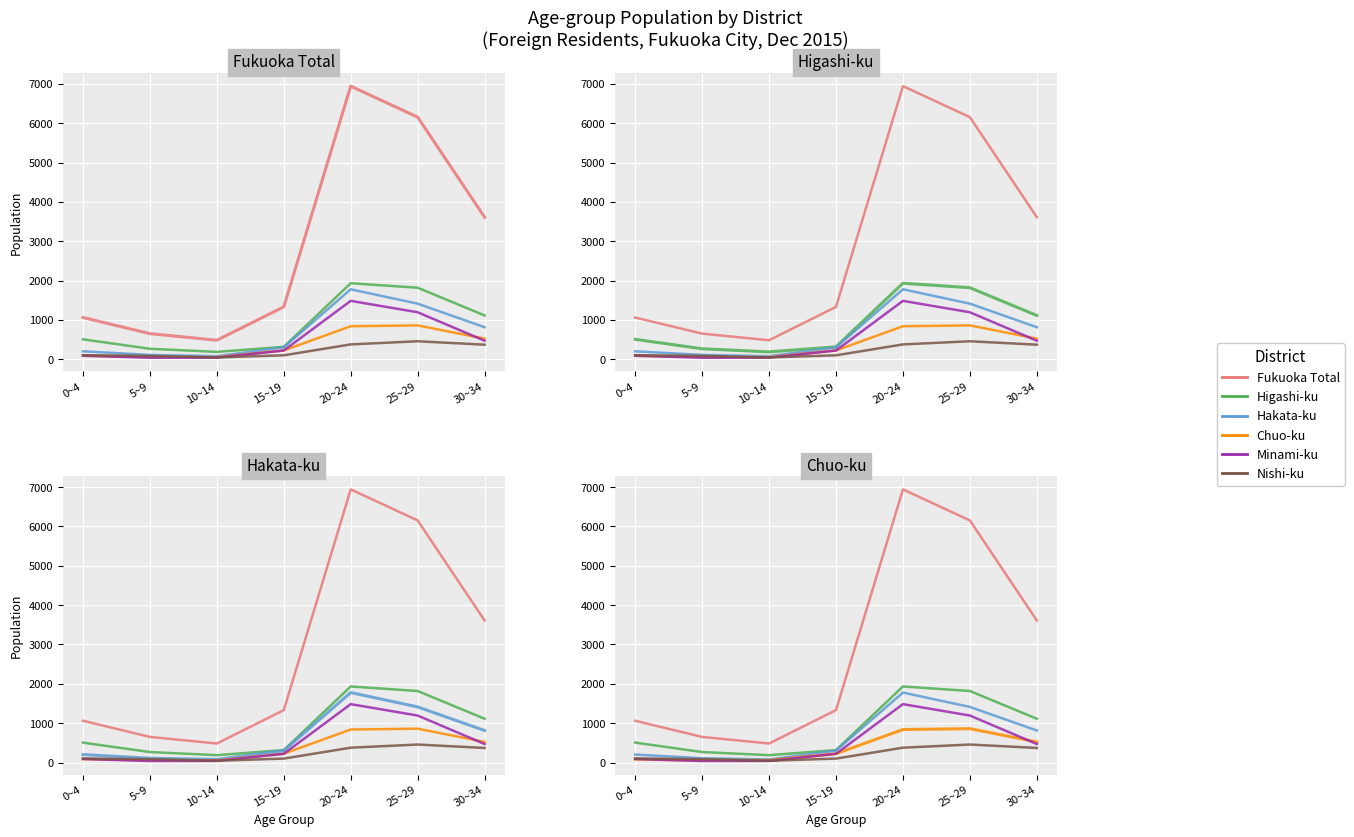

What are all the series names shown in the legend?

Fukuoka Total, Higashi-ku, Hakata-ku, Chuo-ku, Minami-ku, Nishi-ku